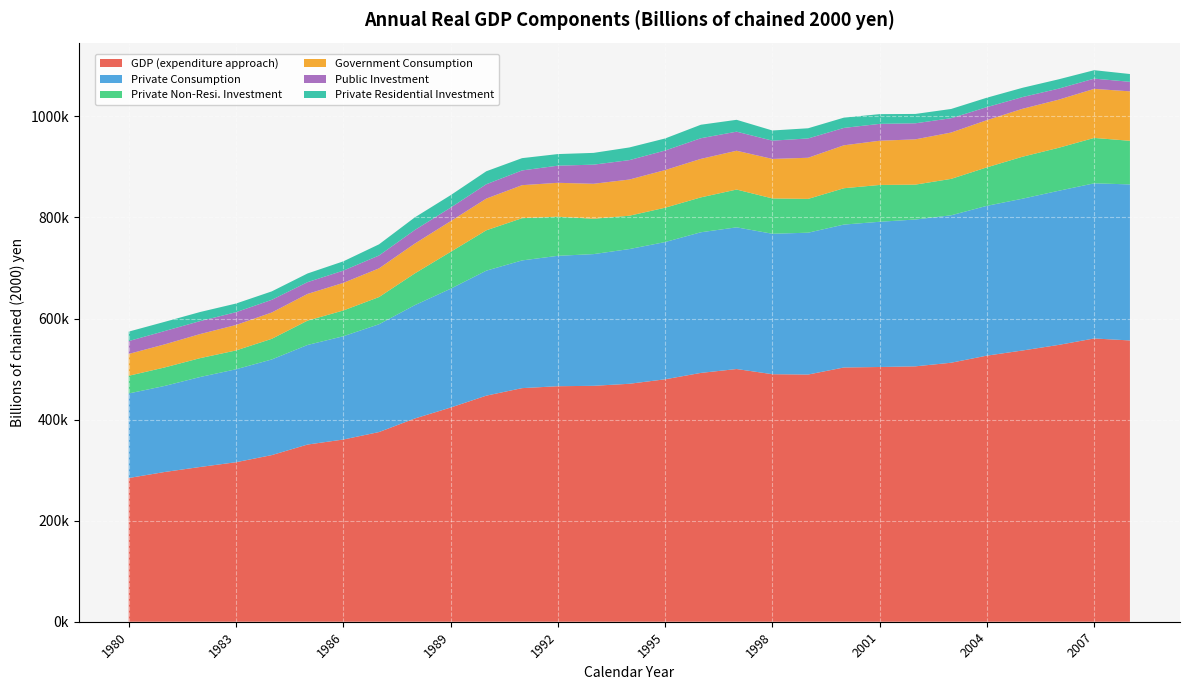

Reading left to right, transcribe all the data shown in this chart.

GDP (expenditure approach): 1980=284375.0	1981=296252.9	1982=306256.2	1983=315629.9	1984=329719.3	1985=350601.6	1986=360527.4	1987=375335.8	1988=402159.9	1989=423756.5	1990=447369.9	1991=462242.0	1992=466027.9	1993=466825.1	1994=470856.5	1995=479716.4	1996=492367.9	1997=500066.4	1998=489820.7	1999=489130.0	2000=503119.8	2001=504047.5	2002=505369.4	2003=512513.0	2004=526577.7	2005=536762.2	2006=547709.3	2007=560511.0	2008=556617.8
Private Consumption: 1980=167313.1	1981=170254.3	1982=178049.1	1983=183916.2	1984=189251.6	1985=197044.3	1986=204368.6	1987=213284.7	1988=224262.9	1989=235098.5	1990=247308.6	1991=252716.3	1992=258038.4	1993=260635.3	1994=266571.4	1995=271573.6	1996=278295.6	1997=280348.3	1998=277902.9	1999=280692.6	2000=282772.2	2001=287391.4	2002=290543.7	2003=291731.1	2004=296437.8	2005=300390.3	2006=304965.6	2007=307023.8	2008=308750.2
Private Non-Resi. Investment: 1980=35004.4	1981=36584.3	1982=37333.8	1983=37254.9	1984=40836.6	1985=48132.7	1986=50972.7	1987=53839.4	1988=62788.8	1989=72931.6	1990=79862.7	1991=83599.4	1992=77450.4	1993=69988.9	1994=65947.0	1995=67937.1	1996=69023.4	1997=74795.0	1998=69911.7	1999=66877.7	2000=71900.1	2001=72853.8	2002=69033.6	2003=72073.1	2004=76108.5	2005=83087.2	2006=85013.3	2007=89838.3	2008=86305.9
Government Consumption: 1980=43242.7	1981=45621.2	1982=47665.4	1983=50371.7	1984=52075.3	1985=52828.2	1986=54626.9	1987=56766.5	1988=59005.6	1989=60720.9	1990=62731.5	1991=65277.5	1992=67023.0	1993=69164.8	1994=71615.0	1995=74479.2	1996=76184.6	1997=76783.2	1998=78156.6	1999=81403.6	2000=84941.7	2001=87491.5	2002=89585.1	2003=91683.3	2004=93389.7	2005=94843.4	2006=95203.4	2007=97051.7	2008=97845.1
Public Investment: 1980=25427.9	1981=26411.3	1982=25647.9	1983=25332.2	1984=25105.7	1985=23347.4	1986=24250.4	1987=25490.5	1988=26893.3	1989=26778.7	1990=28429.9	1991=29171.7	1992=33916.7	1993=37848.4	1994=38430.5	1995=38682.1	1996=40883.1	1997=37747.3	1998=36166.0	1999=38215.8	2000=34412.3	2001=33385.6	2002=31792.2	2003=28355.1	2004=25815.4	2005=23203.6	2006=21880.5	2007=20273.5	2008=18882.7
Private Residential Investment: 1980=18715.7	1981=18203.8	1982=17987.1	1983=17127.6	1984=16688.9	1985=17153.9	1986=18335.4	1987=22088.6	1988=24954.1	1989=24662.4	1990=25673.5	1991=24321.9	1992=22938.2	1993=23286.6	1994=25067.3	1995=23871.4	1996=26687.3	1997=23468.7	1998=20112.2	1999=20148.0	2000=20321.7	2001=19248.4	2002=18478.0	2003=18294.3	2004=18635.0	2005=18354.6	2006=18454.1	2007=16672.2	2008=15402.1